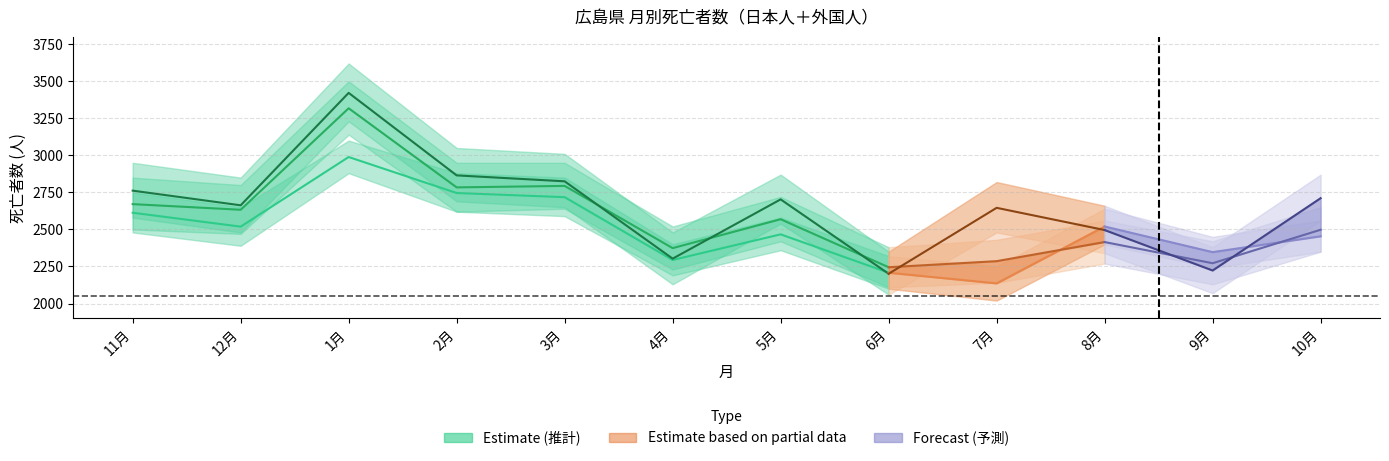

Where does the data first go above 2613?

1月